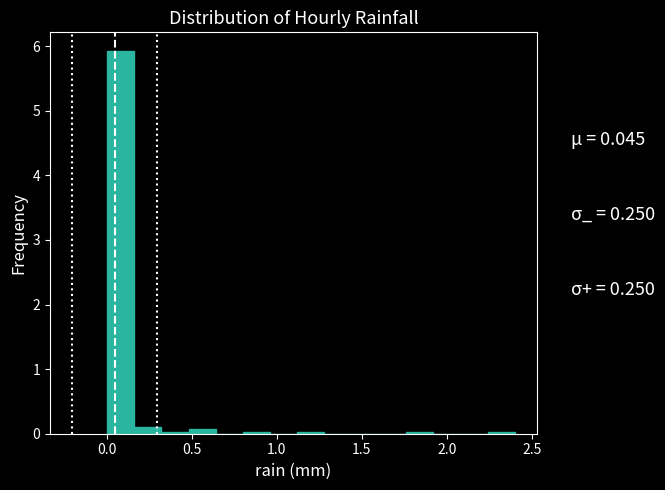

Around what value on the x-axis is the tallest bar? Give the approximate position of its centre, as read against the axis.

0.10